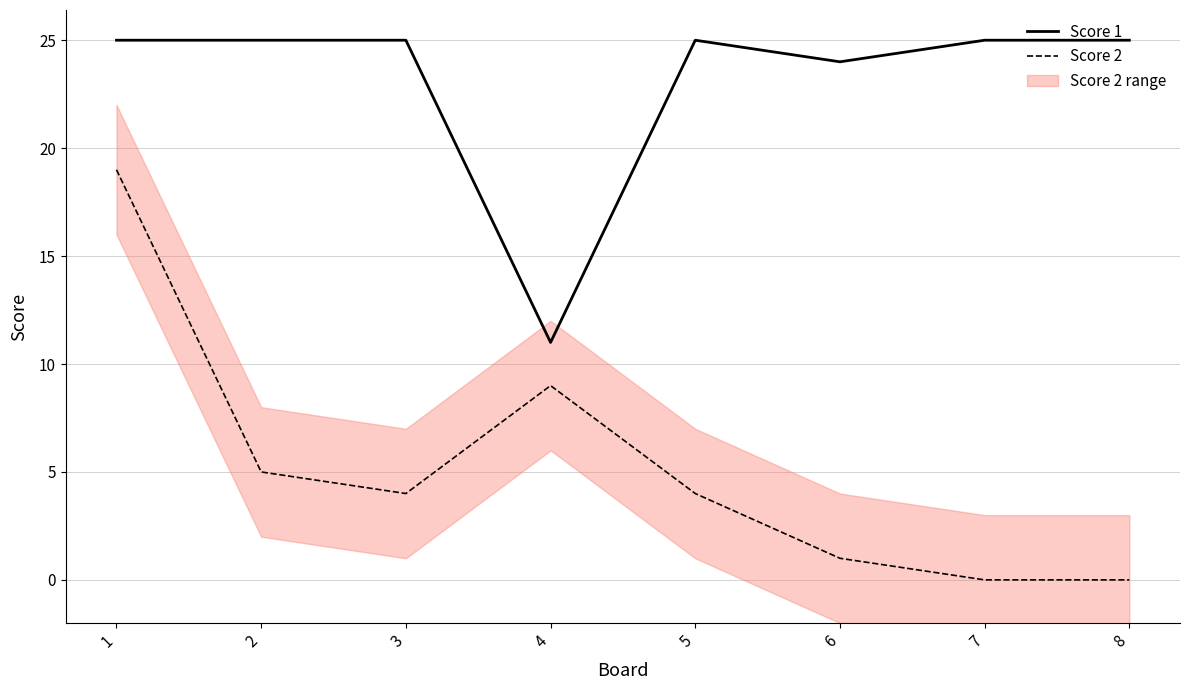

At which category does Score 2 reach its first local valley?

3